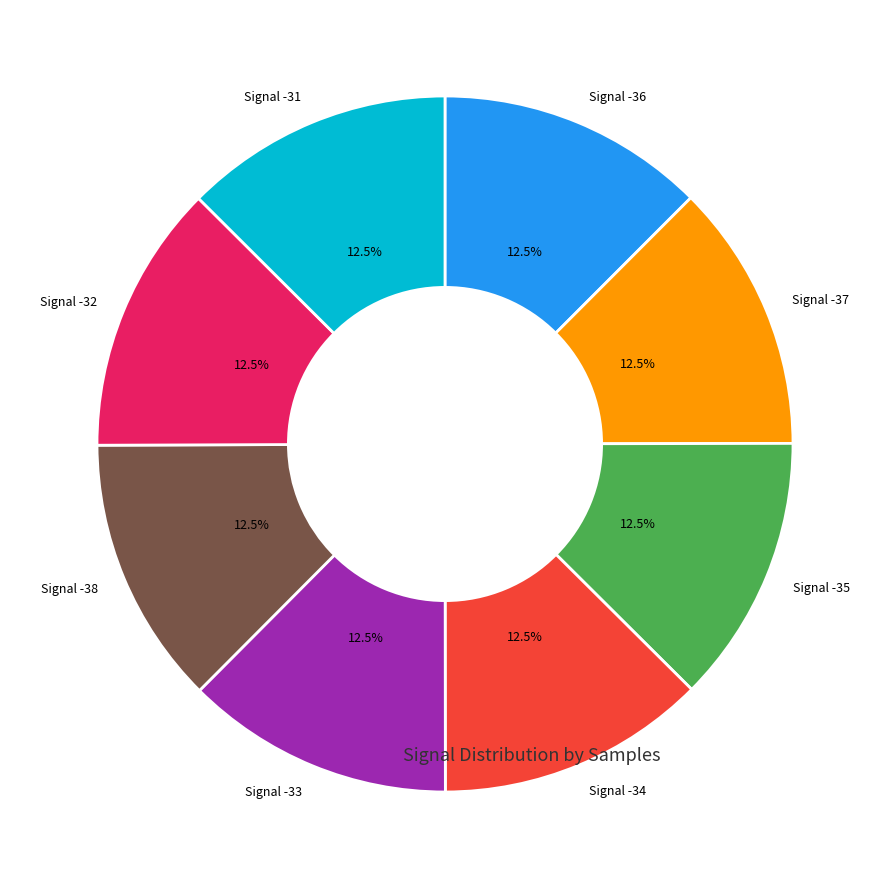

Combined, what portion of the pie is Signal -35 and Signal -38?

25.0%